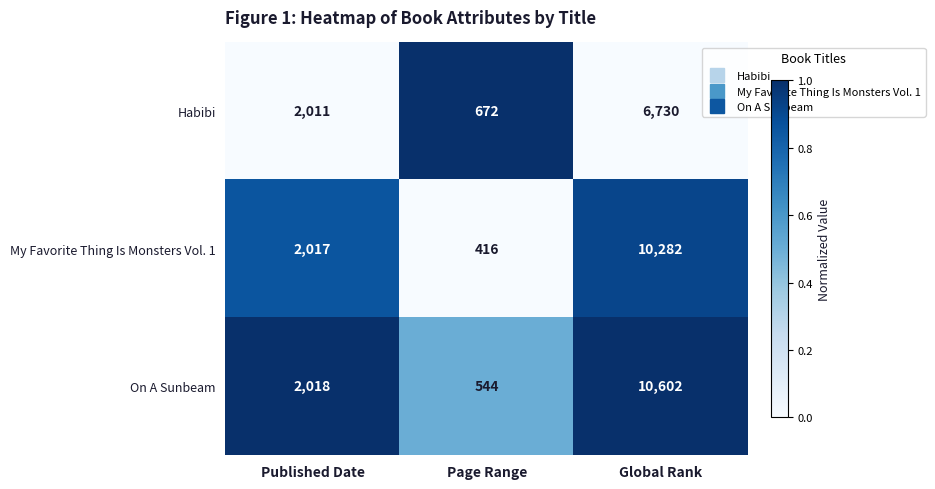

Which series has the largest range (max minus min)?

On A Sunbeam